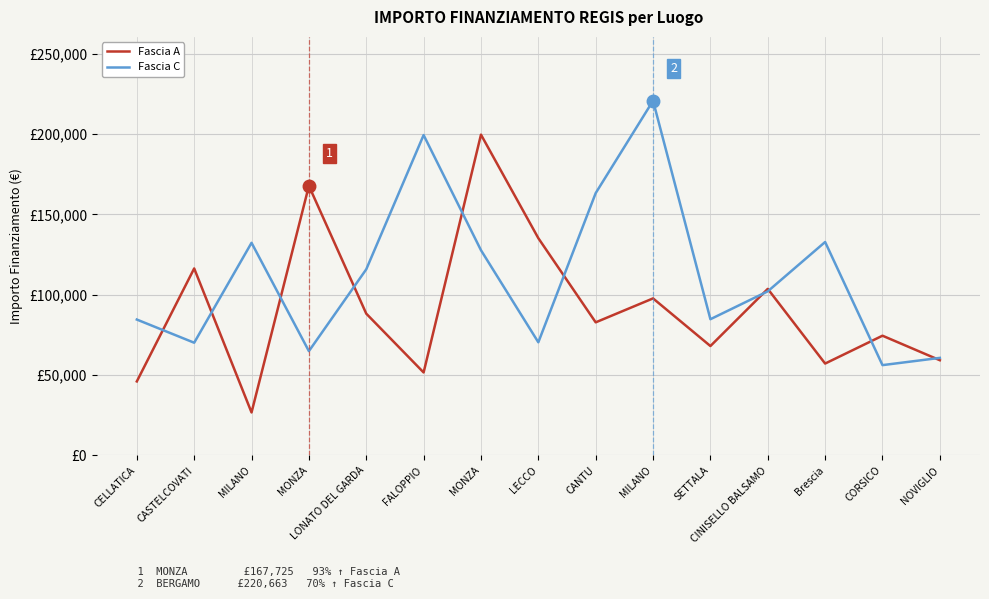

Does the chart display data point markers on the line(s)?

No